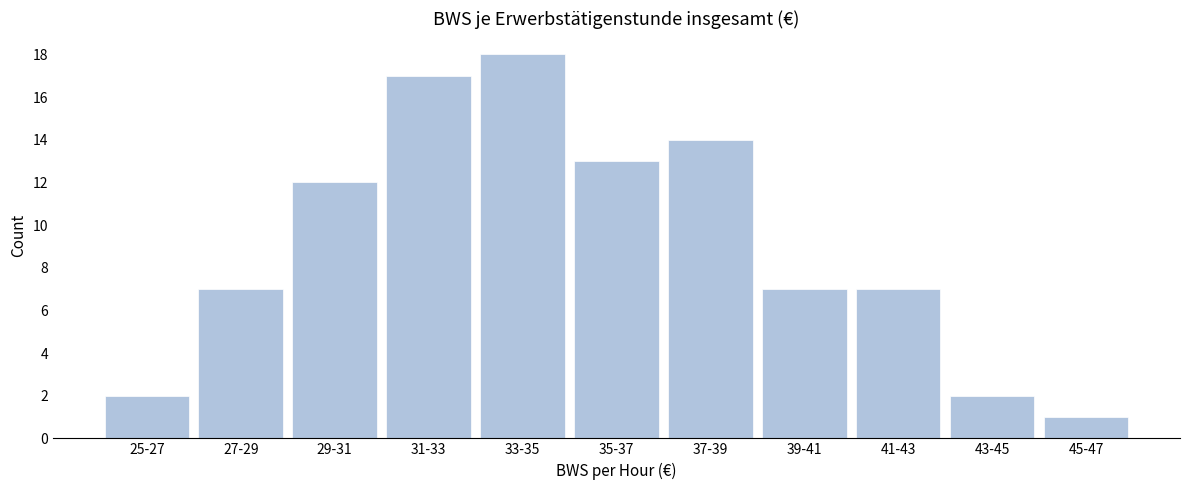

Reading left to right, transcribe all the data shown in this chart.

25-27=2	27-29=7	29-31=12	31-33=17	33-35=18	35-37=13	37-39=14	39-41=7	41-43=7	43-45=2	45-47=1